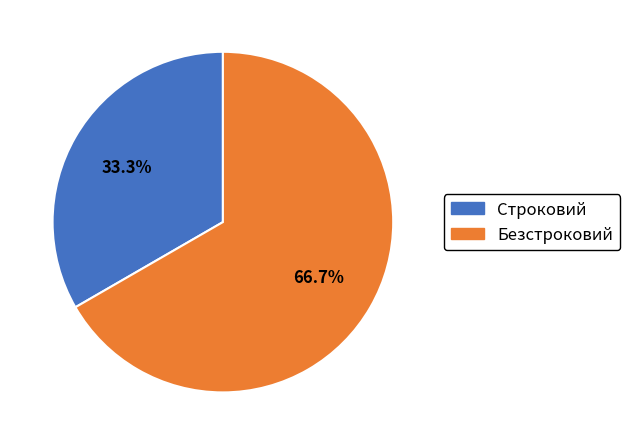

Does Безстроковий account for over 50% of the chart?

Yes